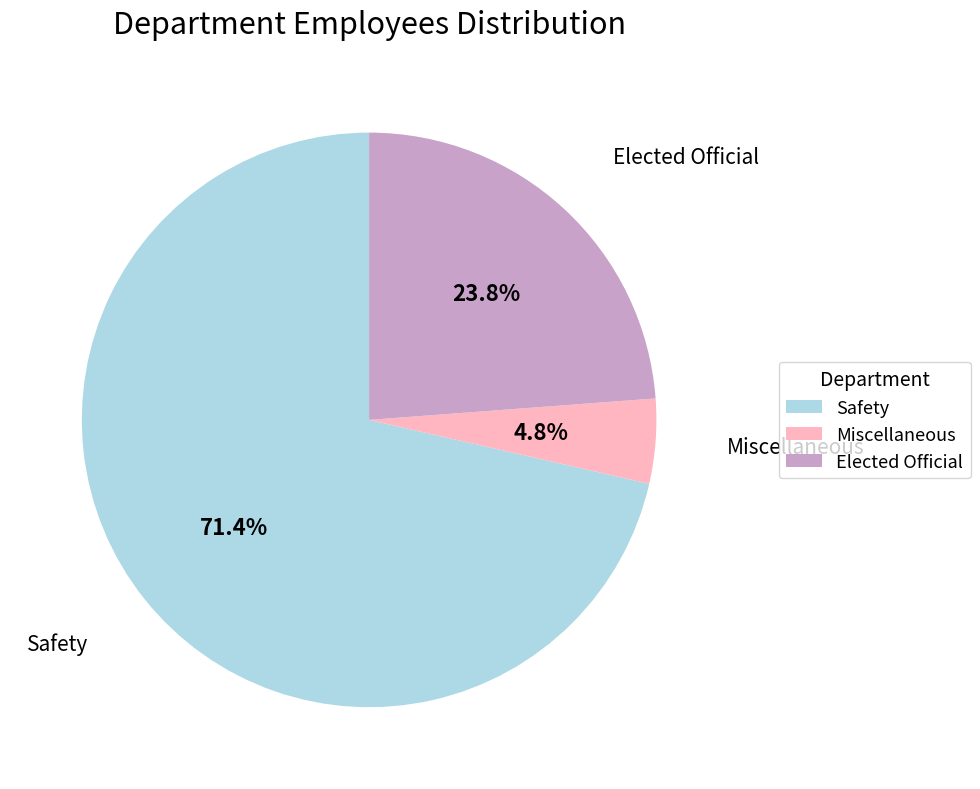

What is the largest slice in the pie chart?

Safety